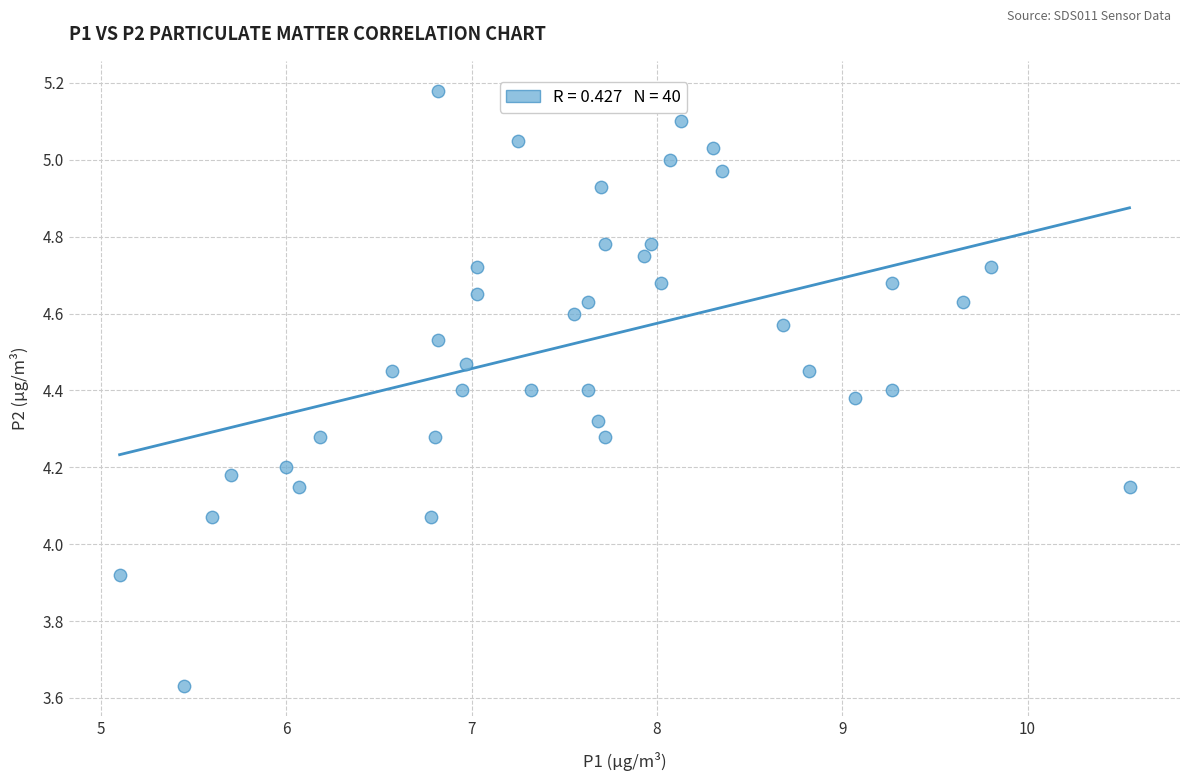

What is the range of X values (max minus min)?

5.5